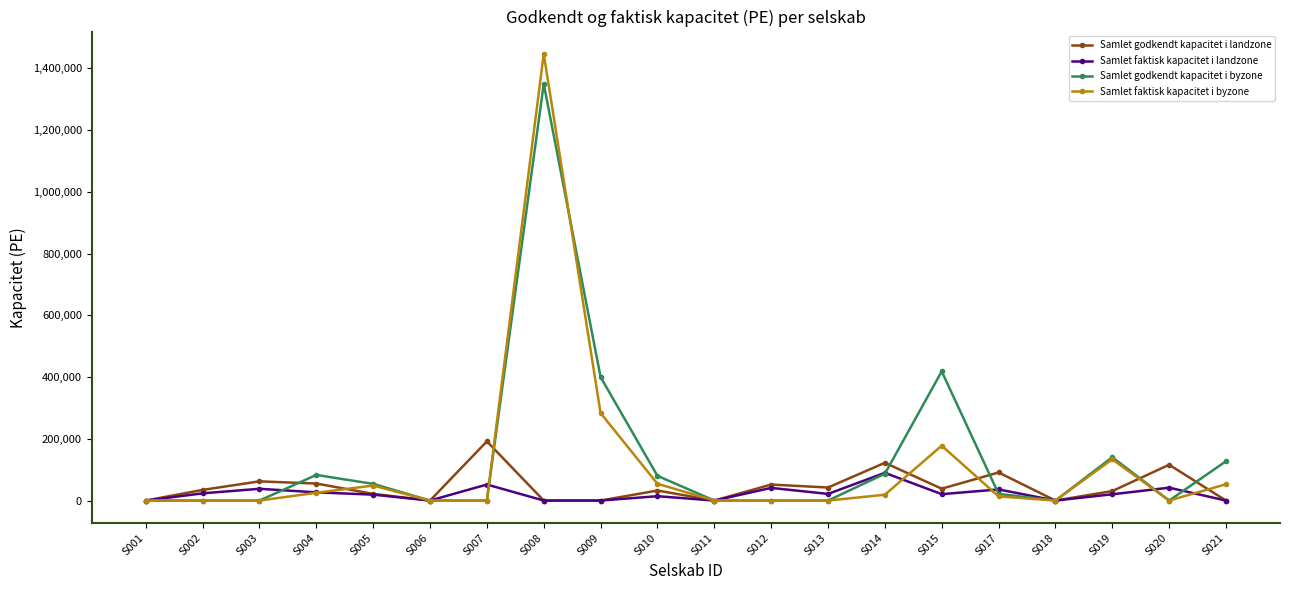

True or false: Samlet faktisk kapacitet i byzone has more than 0 interior local peaks.

True